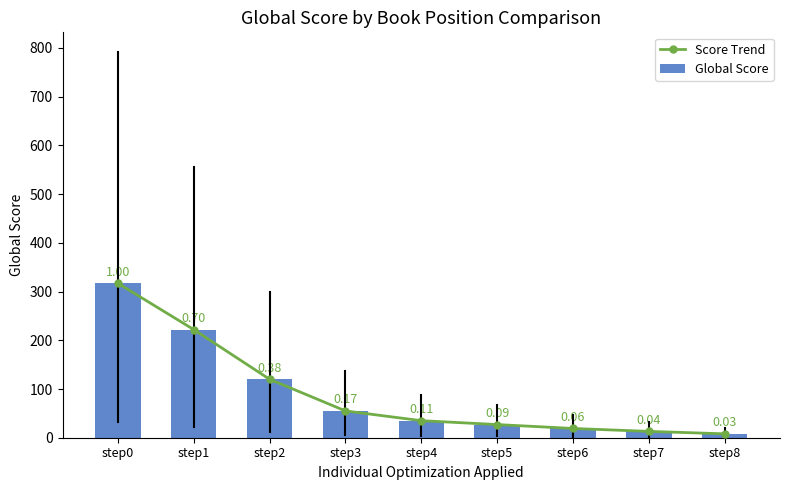

At which label does Score Trend first exceed 35?

step0